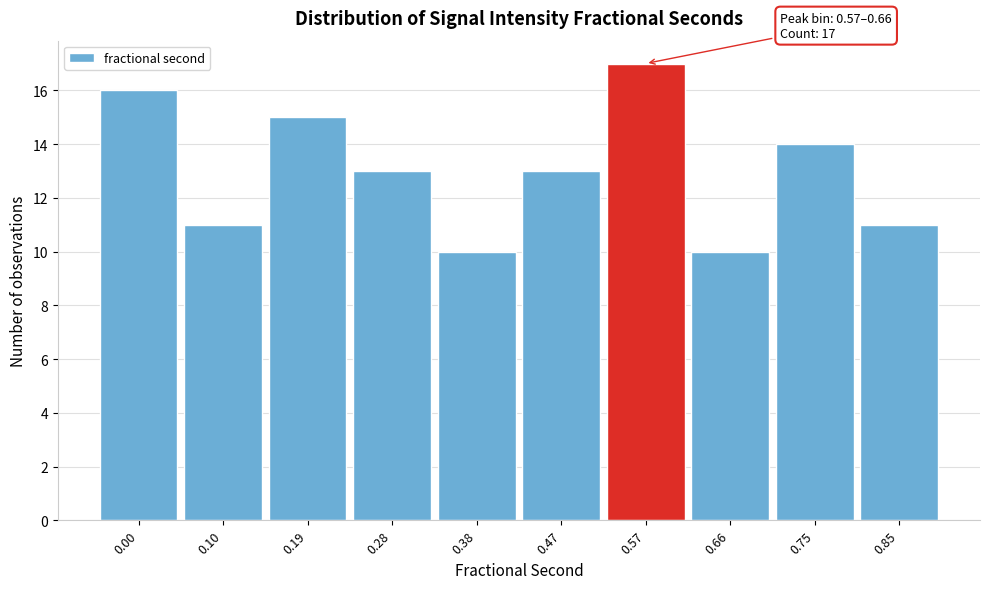

Reading left to right, list all the values displayed in this chart.

0.00=16	0.10=11	0.19=15	0.28=13	0.38=10	0.47=13	0.57=17	0.66=10	0.75=14	0.85=11